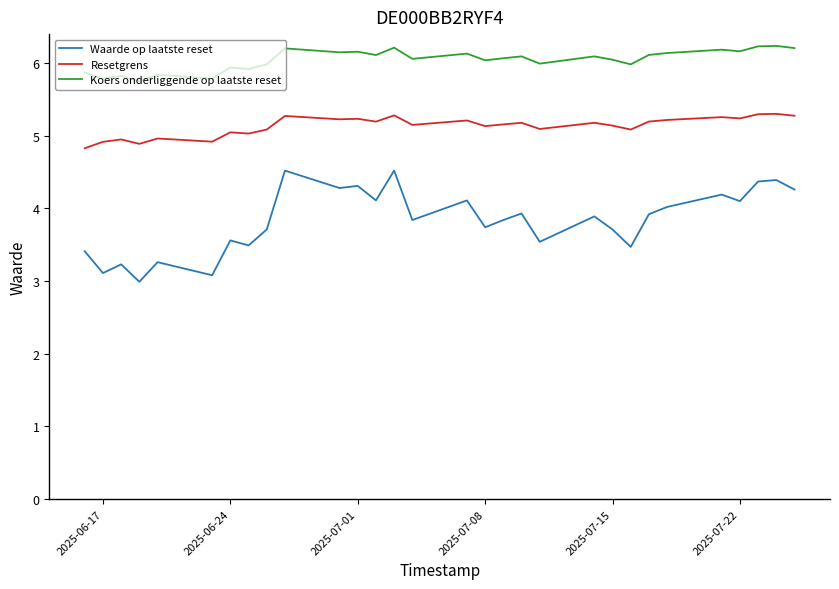

What is the smallest value displayed?

3.0